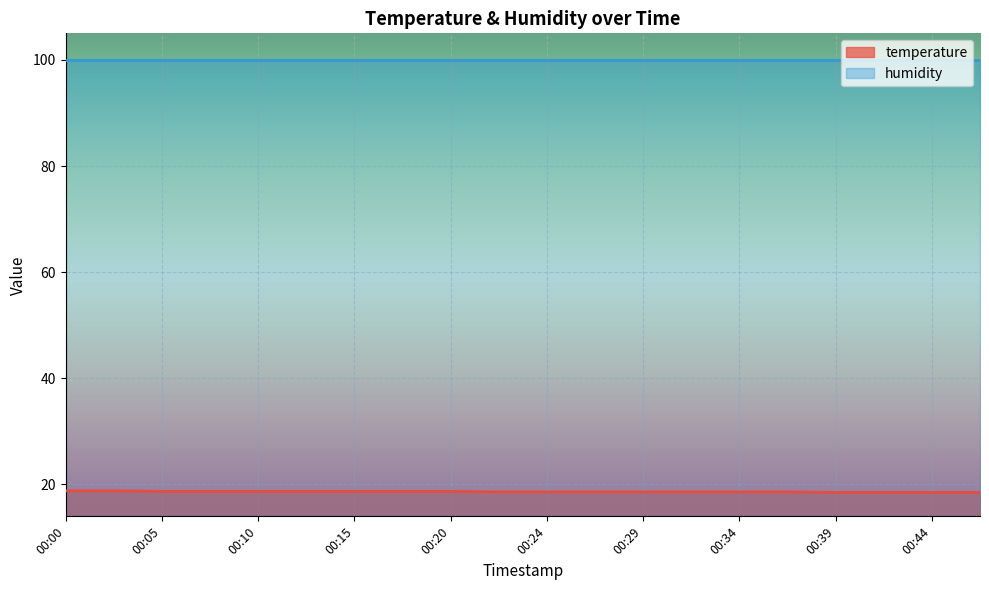

What is the sum of all values?

372.7